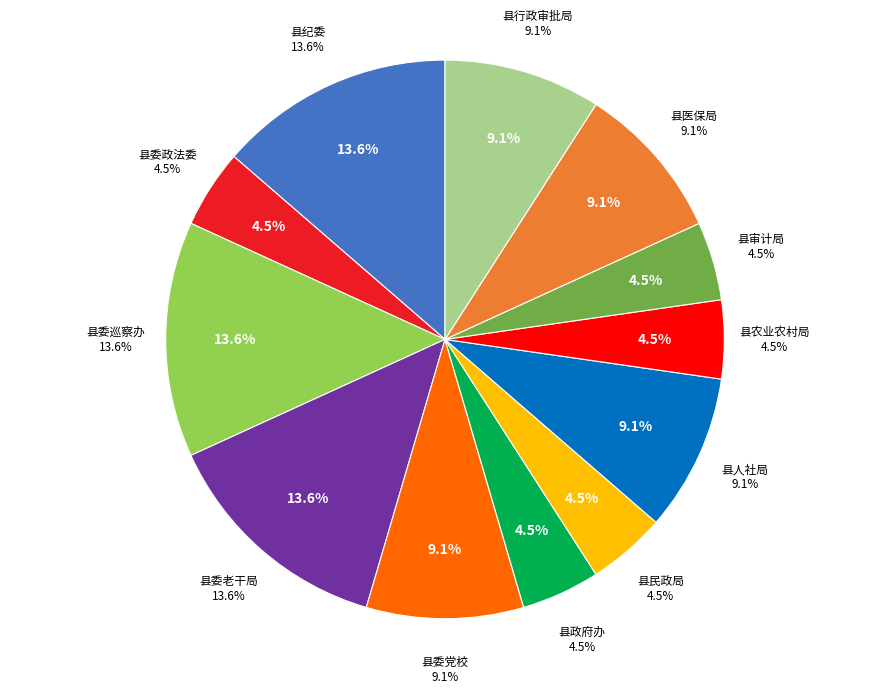

What is the change in value from 县纪委纪检监察信息中心 to 中共陵川县委党校?

-1